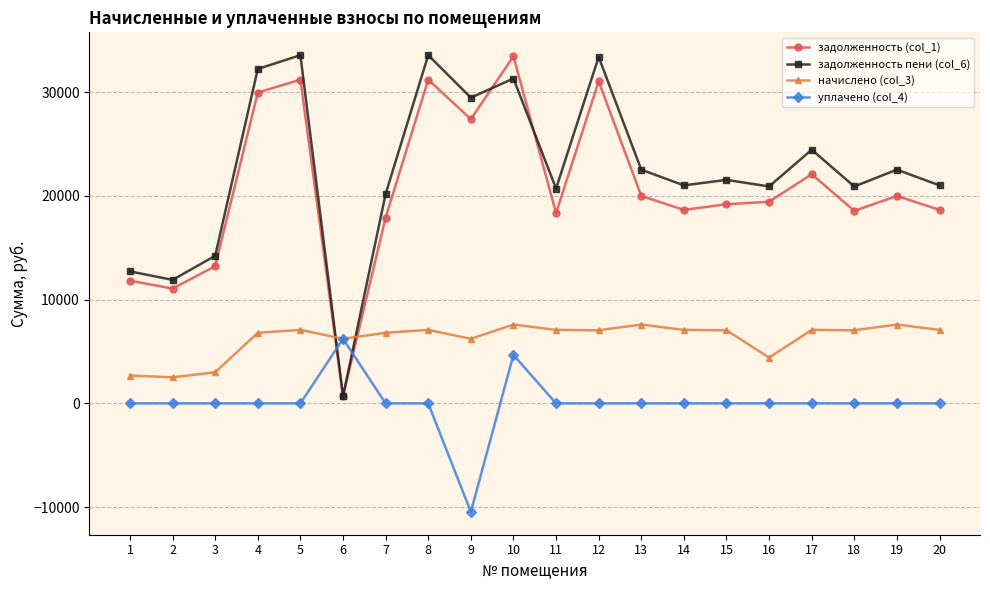

What is the greatest value displayed?

33555.4